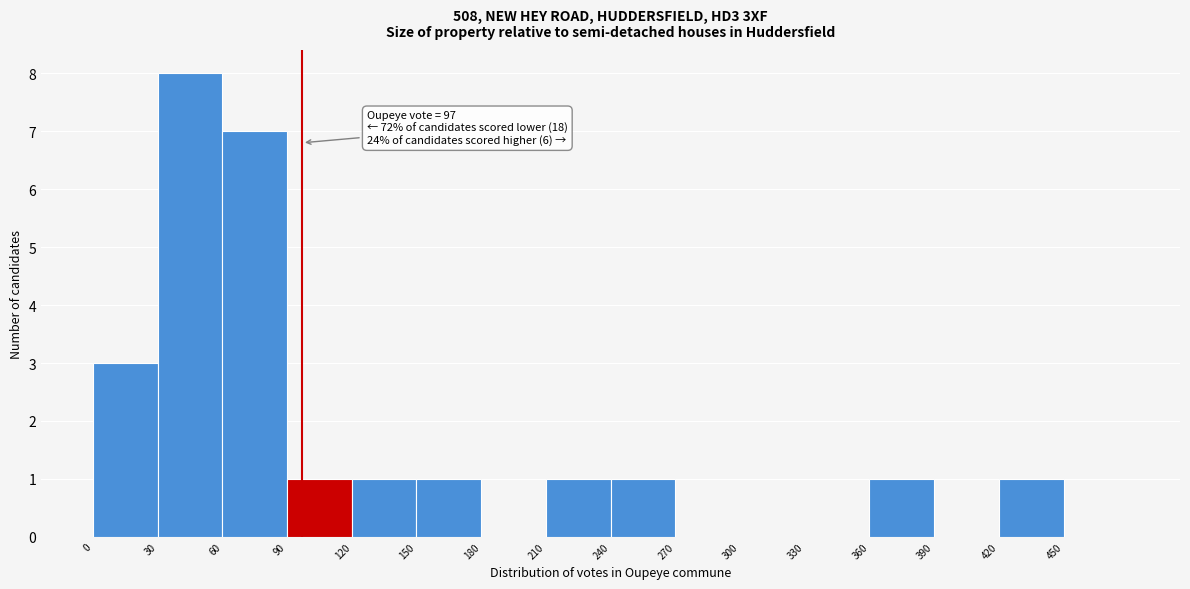

Which range on the x-axis has the tallest bar?

30 to 60